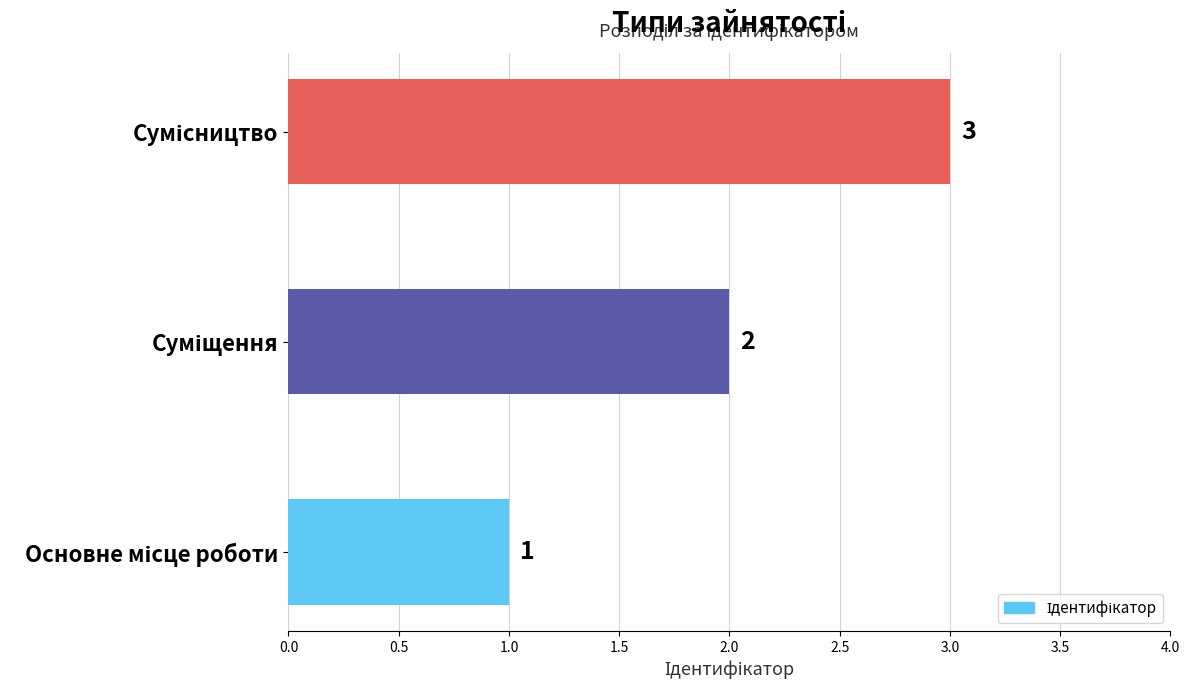

How many values are between 1 and 3?

3